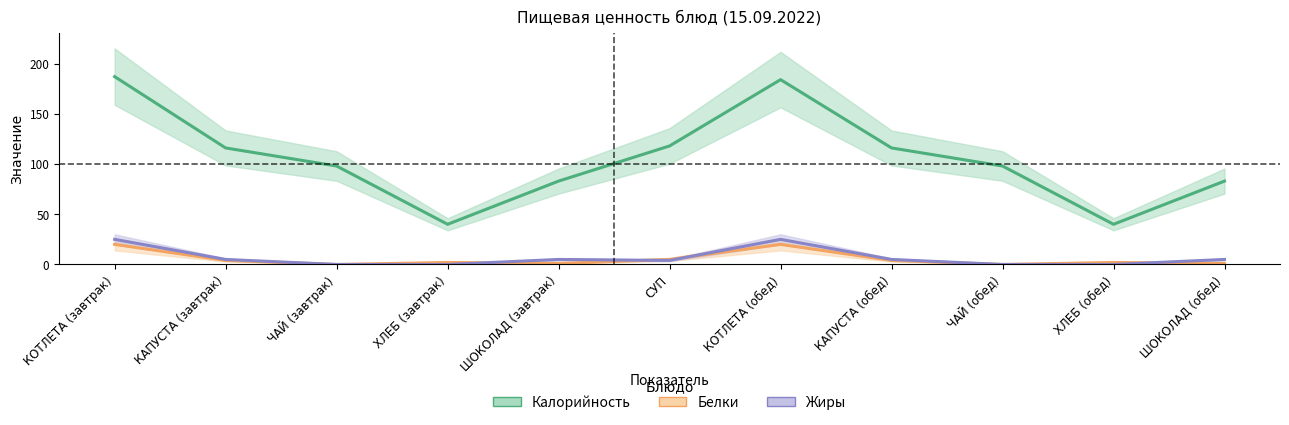

The value of Калорийность at ЧАЙ (обед) is 98. True or false?

True